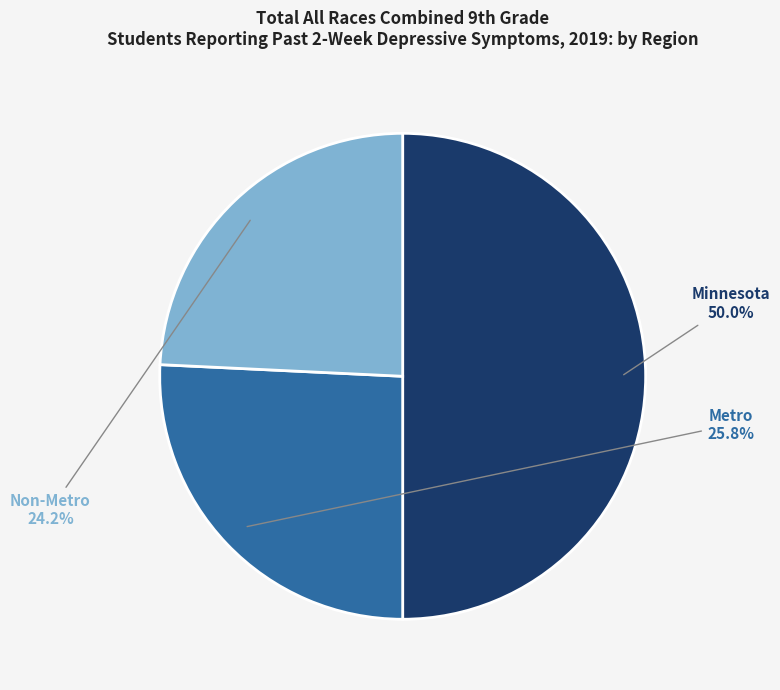

Between Metro and Minnesota, which is larger?

Minnesota